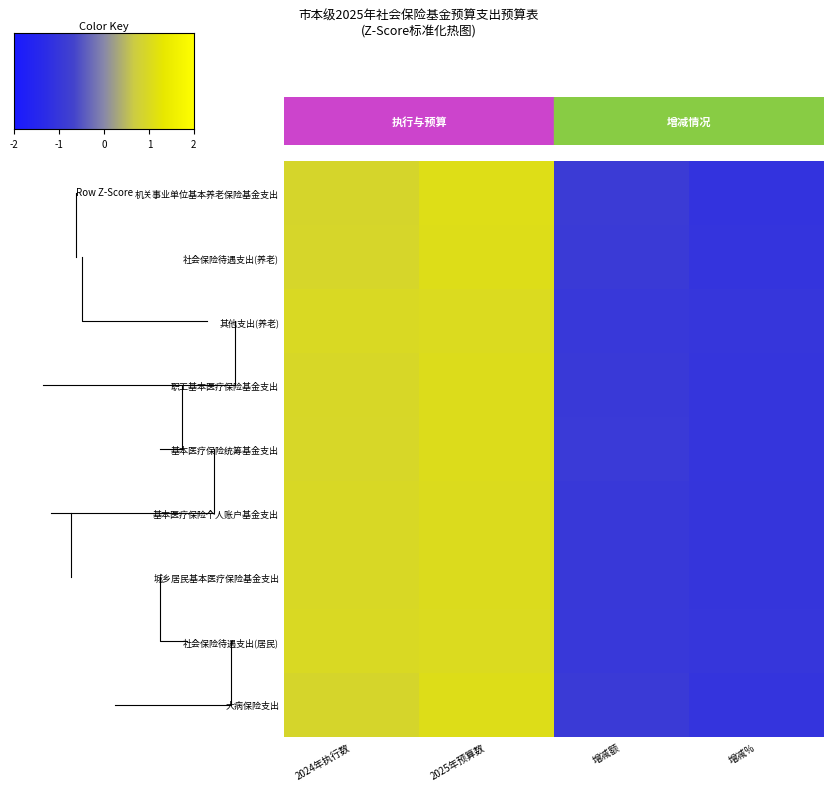

True or false: 基本医疗保险个人账户基金支出 has a value of 1.0 at 2025年预算数.

True